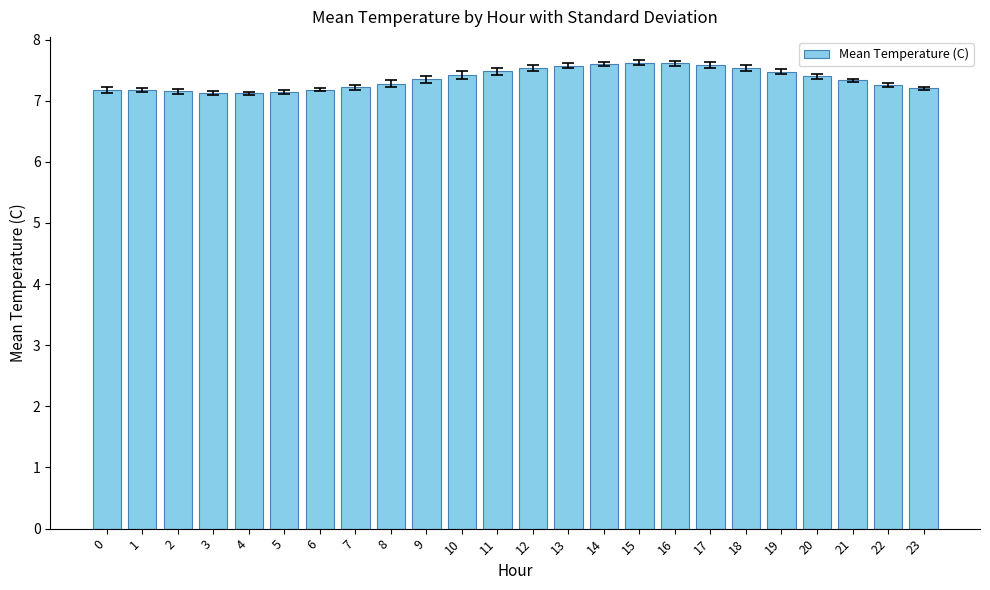

How many values are between 7 and 8?

24